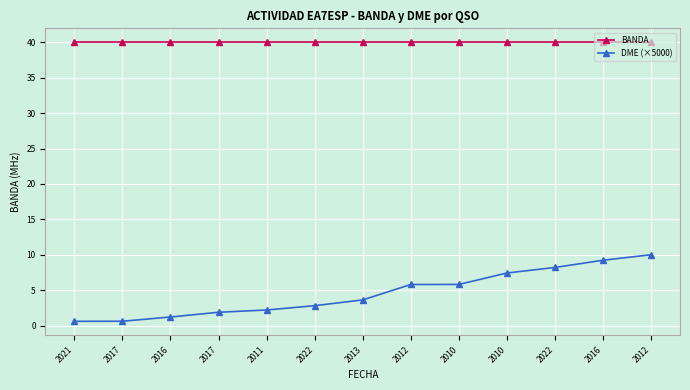

The value of BANDA at 2022 is 24.2. True or false?

False